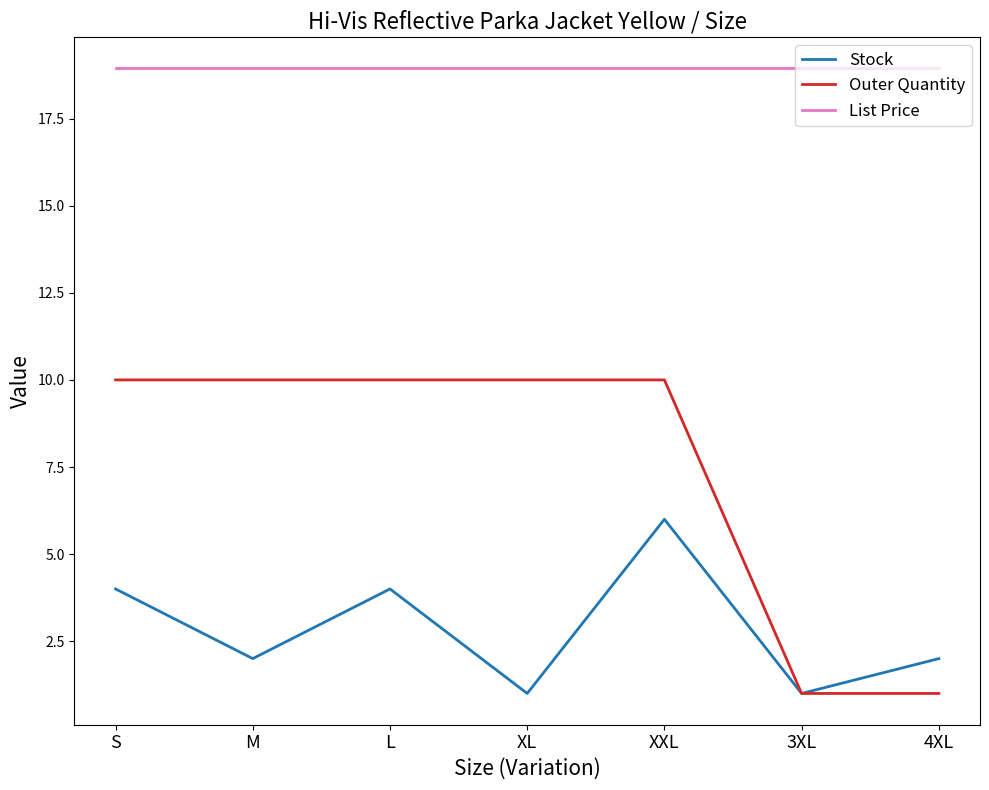

What position from the right is XL?

4